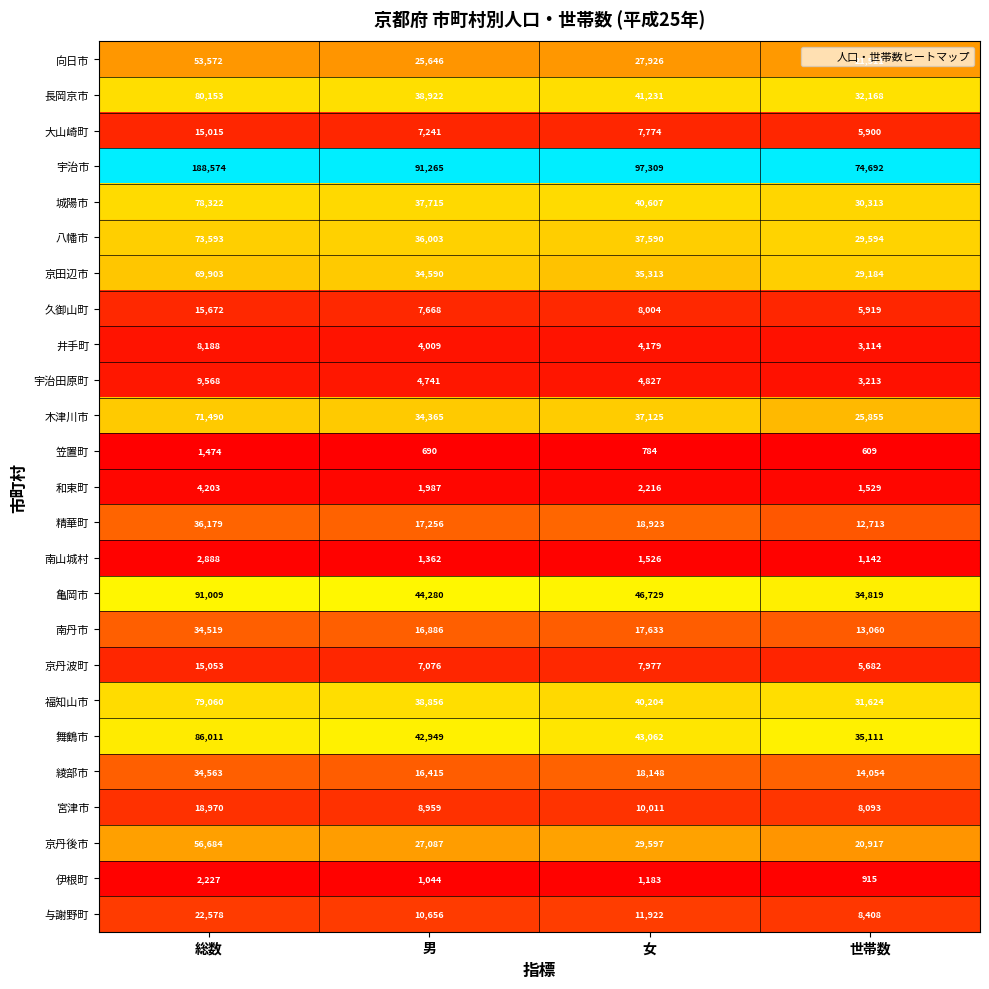

The value of 南山城村 at 世帯数 is 1142. True or false?

True